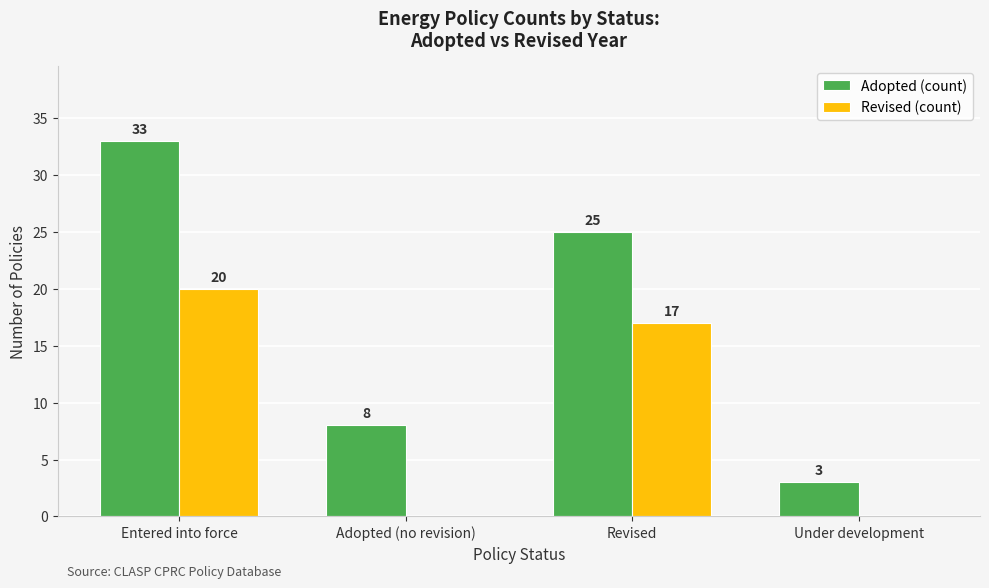

How many groups of bars are there?

4